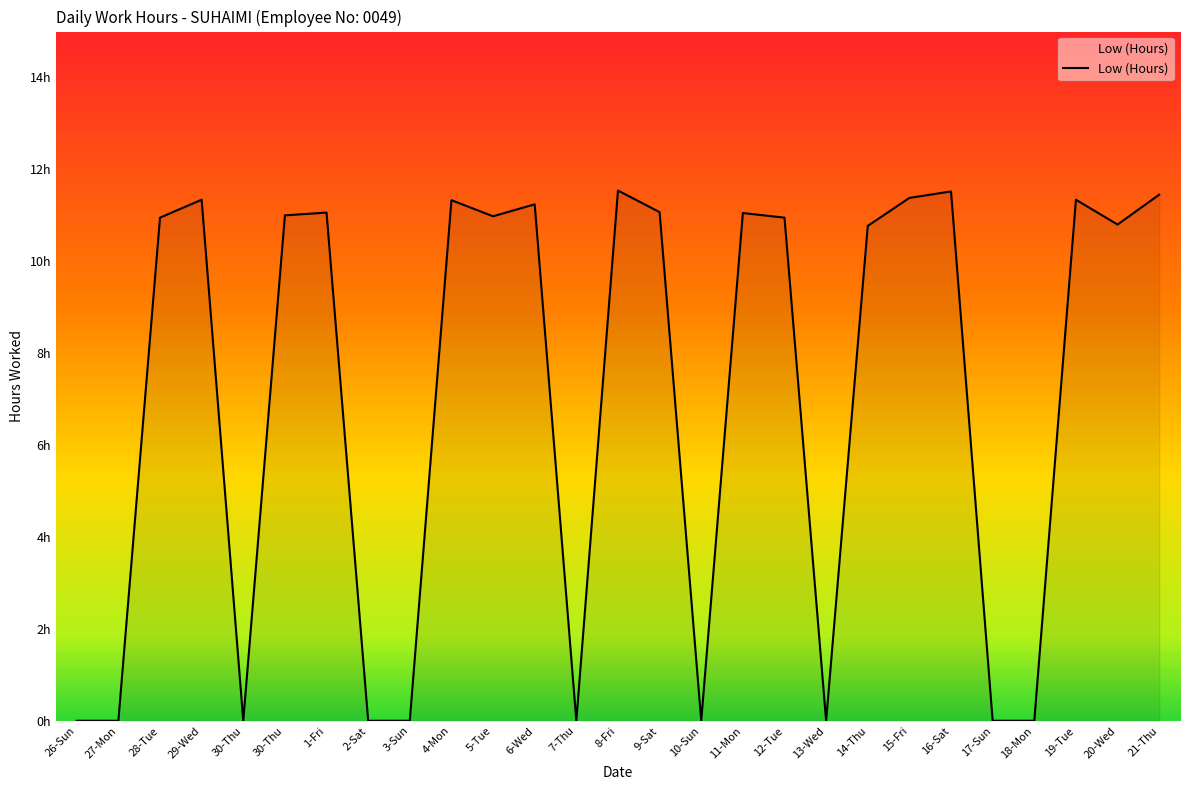

What is the label of the 22nd point from the left?

16-Sat